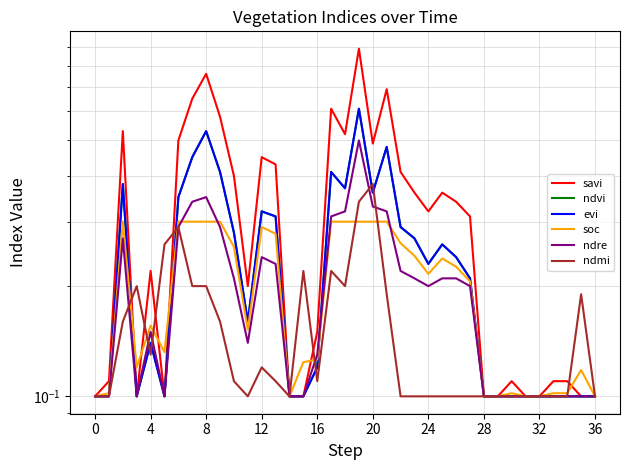

Does the chart have visible grid lines?

Yes